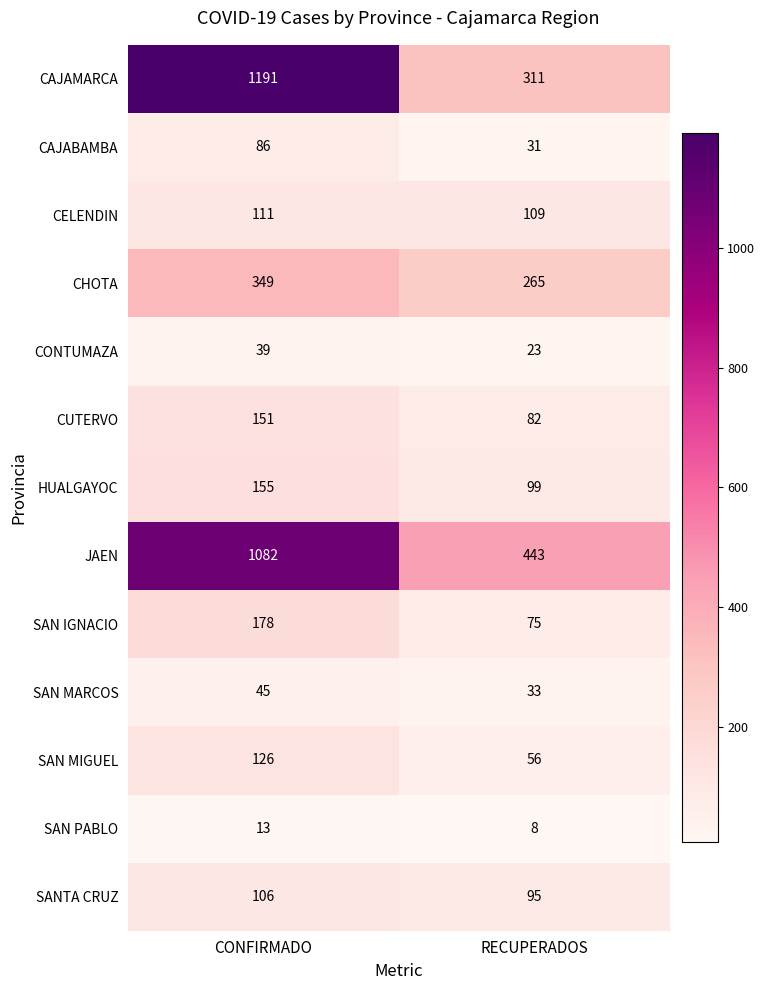

True or false: SAN MIGUEL has a value of 30 at RECUPERADOS.

False